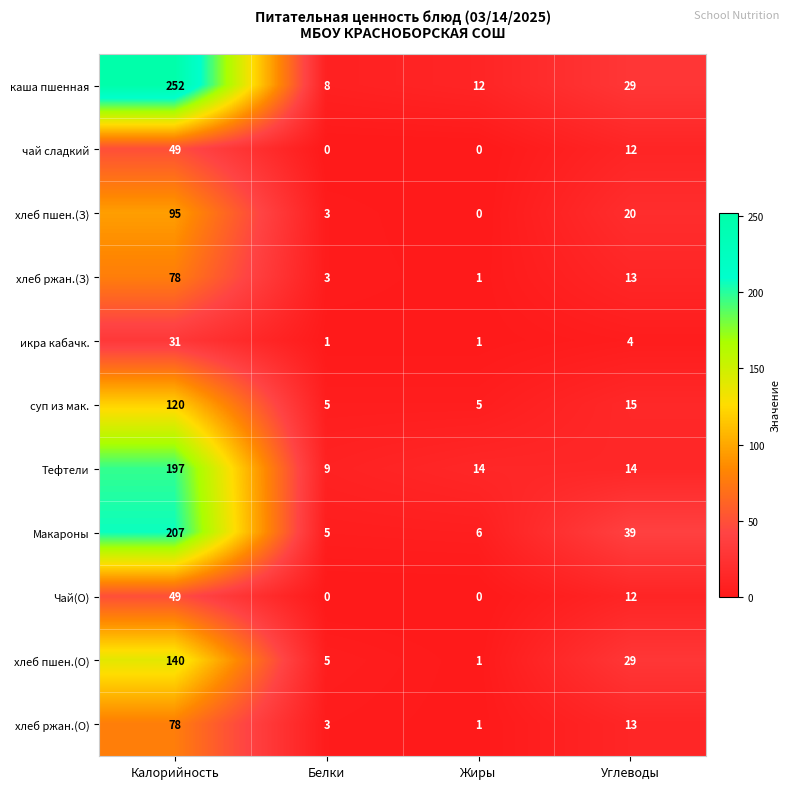

At which label does хлеб пшен.(О) first exceed 29?

Калорийность